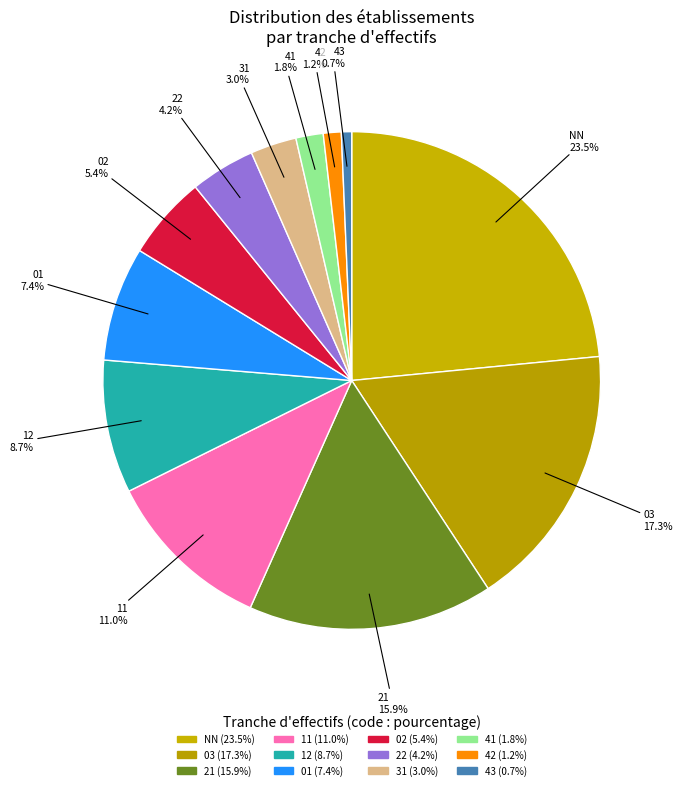

Which has a higher value, 42 or 31?

31